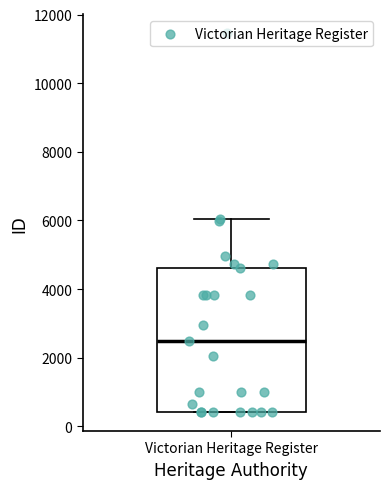

Transcribe this box plot: give where the median line is, the range the box spans, and where the two whiskers end, as read against the y-axis. The values are not printed on the chart, so give them approximately, as read against the axis.

median 2400, box 400 to 4600, whiskers 400 to 6000